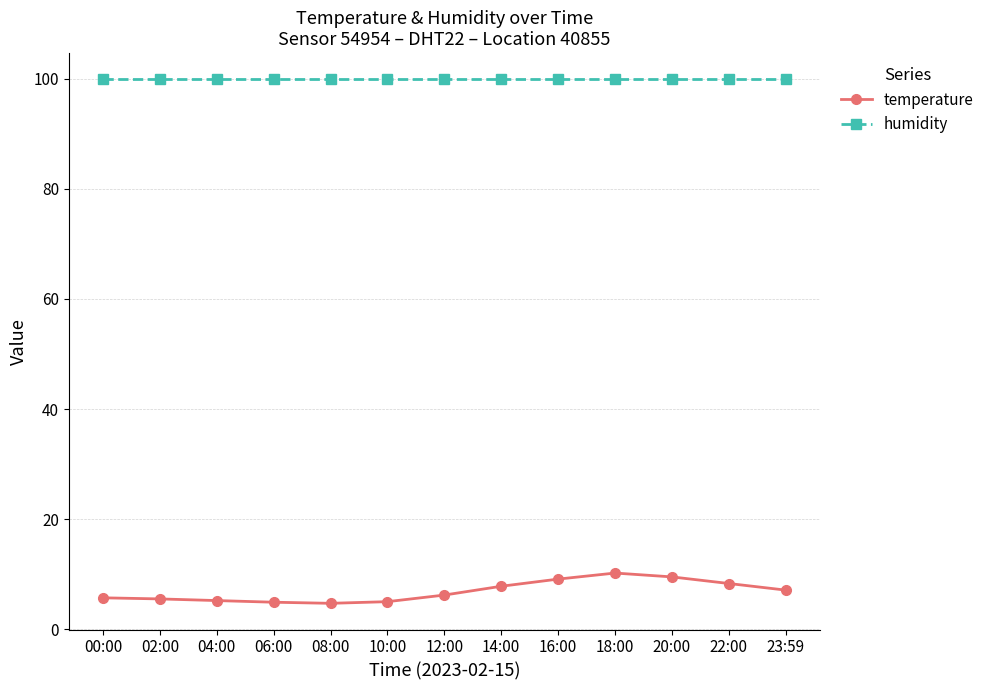

What position from the right is 20:00?

3